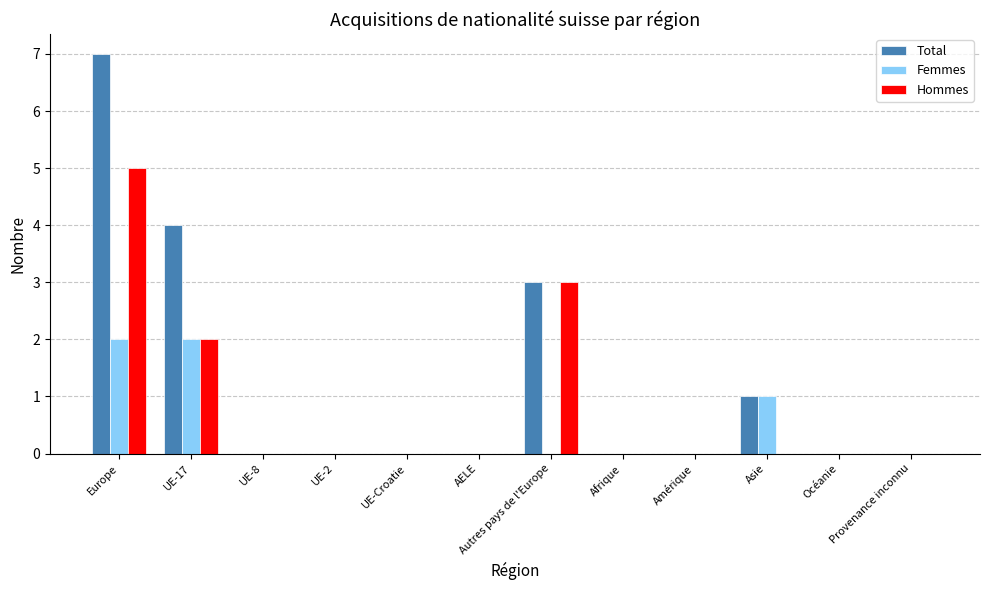

Reading left to right, extract all data points from this chart.

Total: 7	4	0	0	0	0	3	0	0	1	0	0
Femmes: 2	2	0	0	0	0	0	0	0	1	0	0
Hommes: 5	2	0	0	0	0	3	0	0	0	0	0